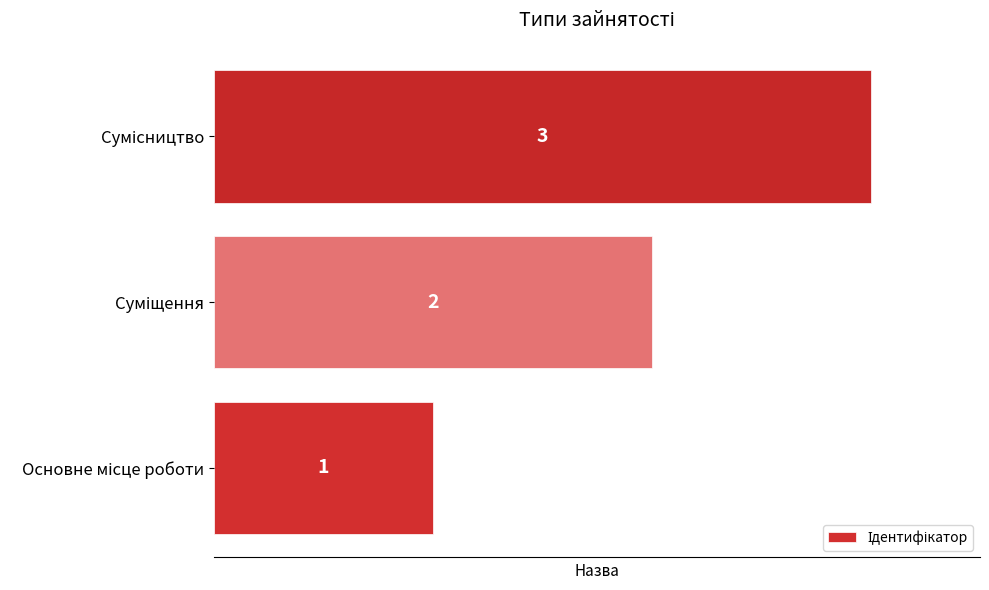

Does the chart contain stacked bars?

No